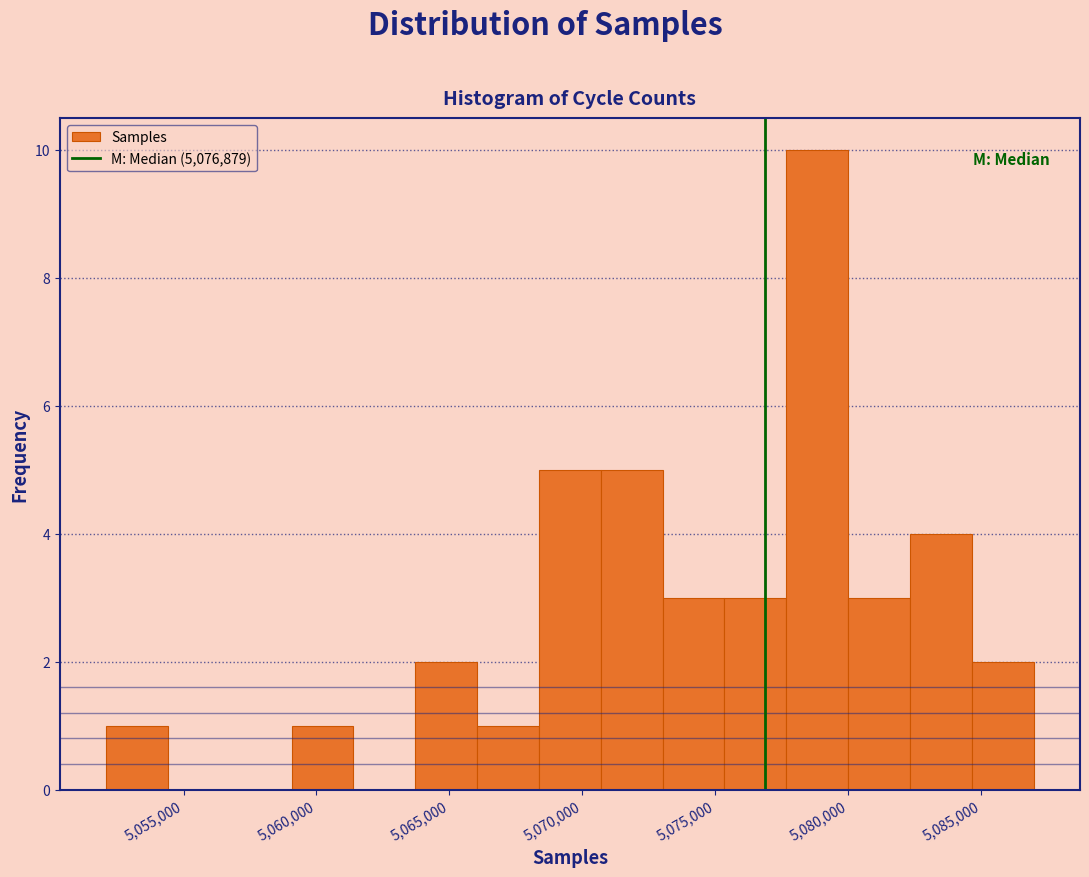

Reading left to right, transcribe this chart: for each bar, give the range it covers on the x-axis and its height. Neither the bar edges nor the heights are printed on the chart, so give them approximately, as read against the axes.

5052000 to 5054500: 1
5054500 to 5056500: 0
5056500 to 5059000: 0
5059000 to 5061500: 1
5061500 to 5063500: 0
5063500 to 5066000: 2
5066000 to 5068500: 1
5068500 to 5070500: 5
5070500 to 5073000: 5
5073000 to 5075500: 3
5075500 to 5077500: 3
5077500 to 5080000: 10
5080000 to 5082500: 3
5082500 to 5084500: 4
5084500 to 5087000: 2